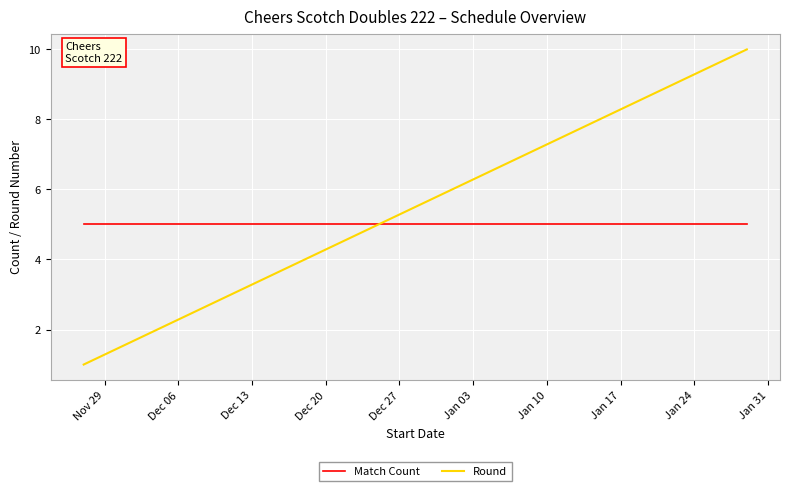

Which series ends up on top after the final intersection of Round and Match Count?

Round